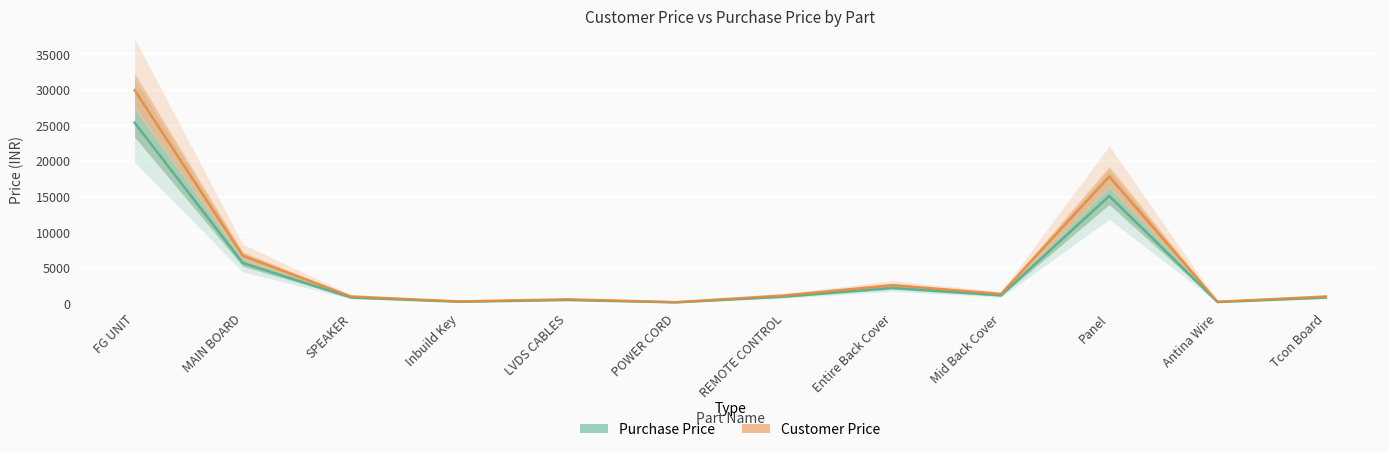

How many lines are shown in the chart?

2